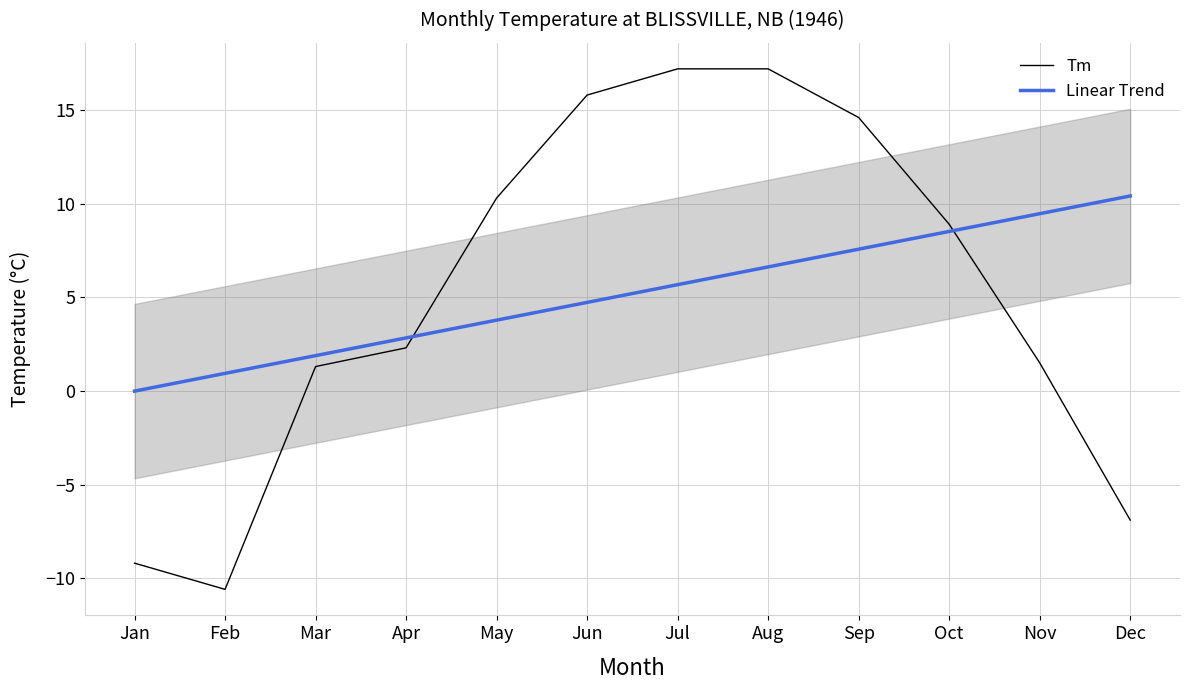

Is the value of Tm at Oct greater than the value of Linear Trend at May?

Yes